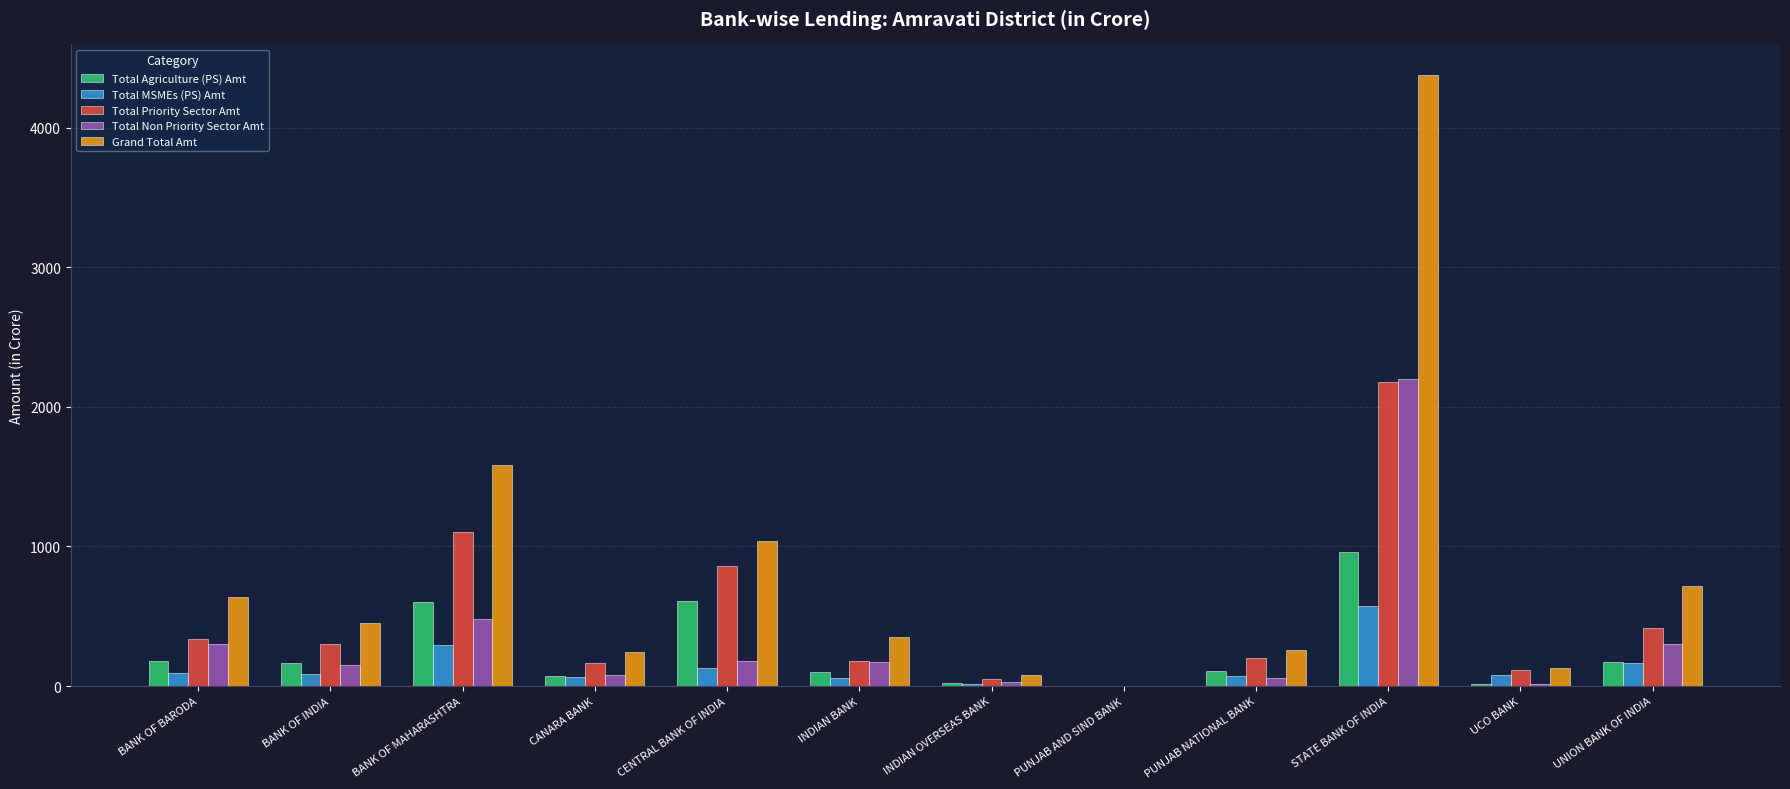

Where is Grand Total Amt nearest to the value 2188?

BANK OF MAHARASHTRA